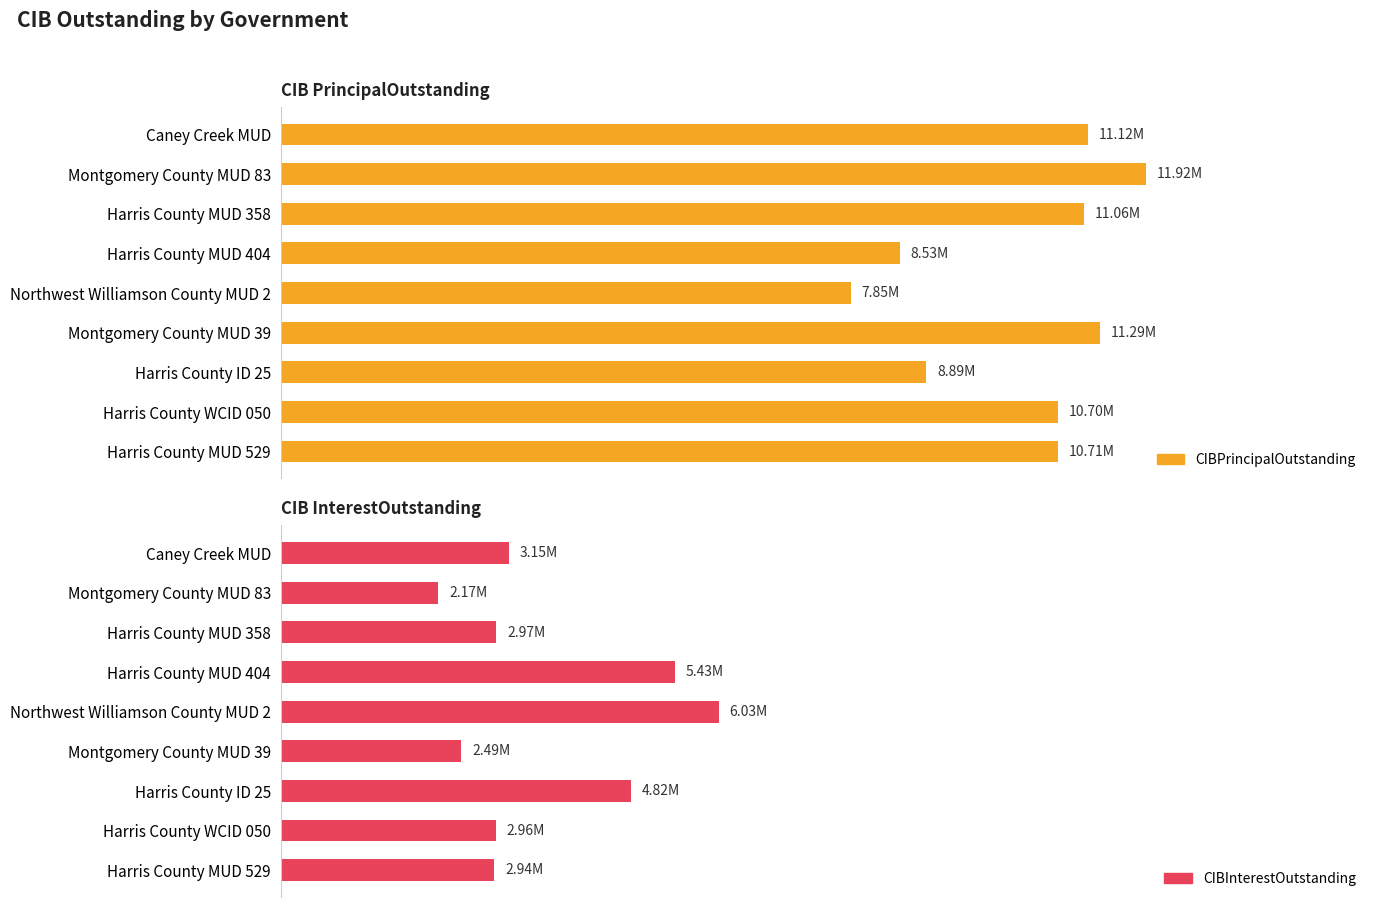

Is it true that CIBPrincipalOutstanding equals 7674994.7 at Montgomery County MUD 83?

False